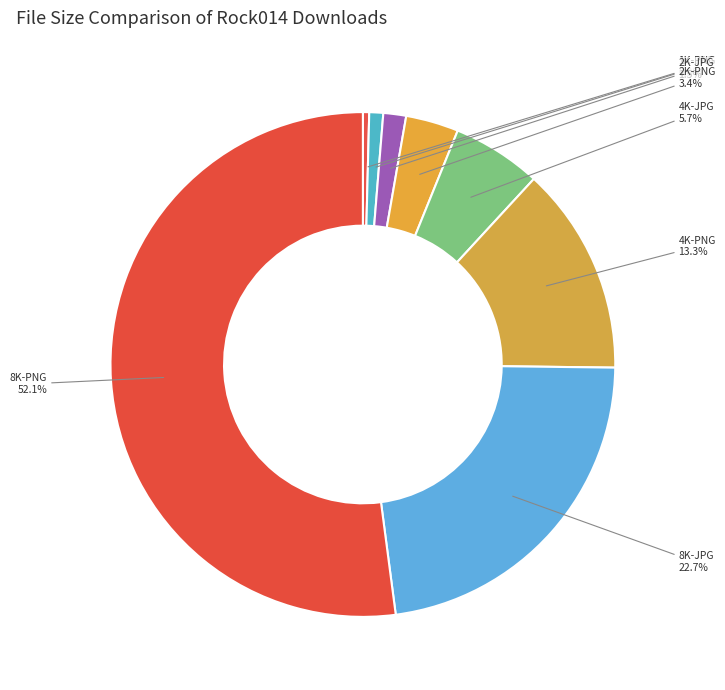

What percentage is the 4K-JPG slice, to the nearest percent?

6%